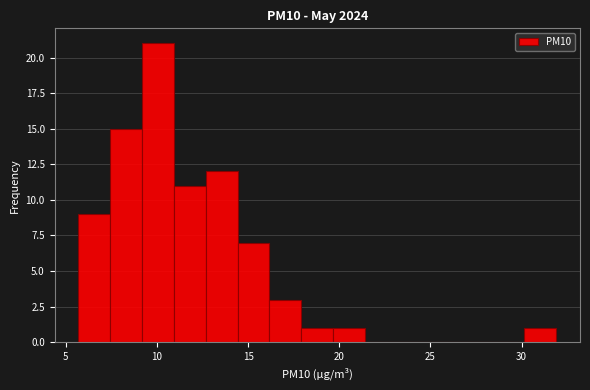

Read against the x-axis, roughly where is the centre of the tallest bar?

10.0